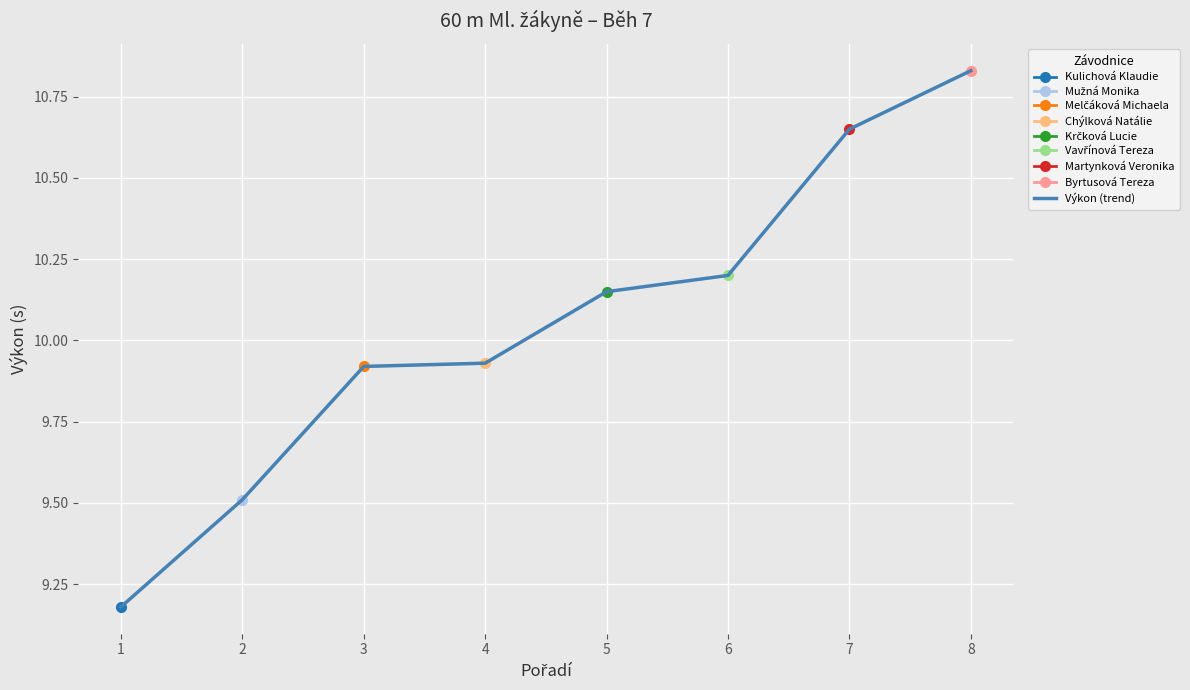

Which has a higher value, 1 or 4?

4